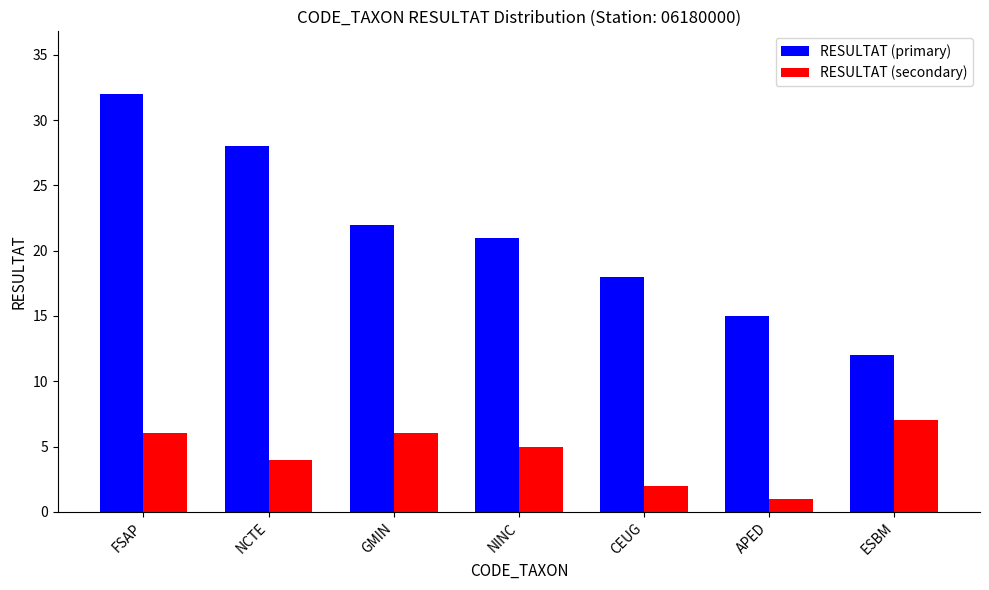

What is the average value of the RESULTAT (primary) series?

21